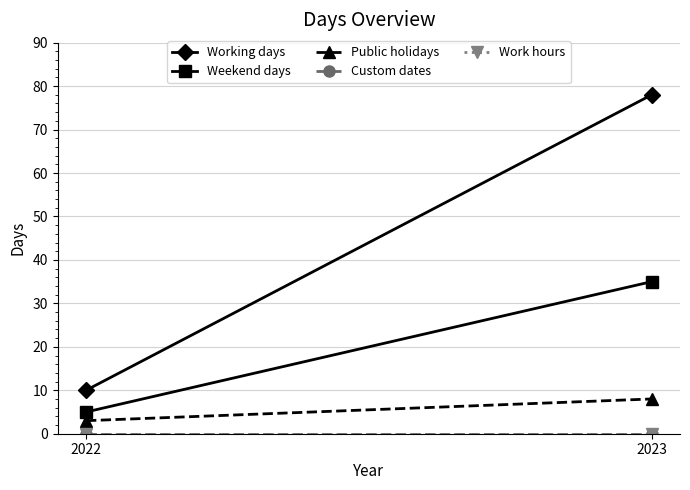

Rank the series by their maximum value, from lowest to highest.

Custom dates, Work hours, Public holidays, Weekend days, Working days